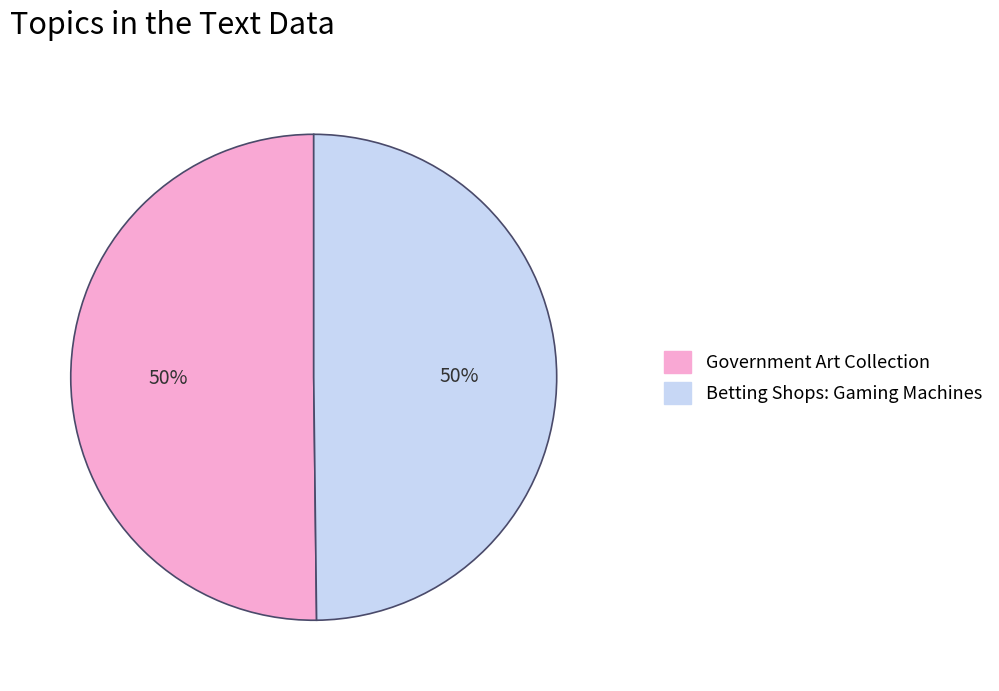

Do Betting Shops: Gaming Machines and Government Art Collection together represent more than half of the pie?

Yes